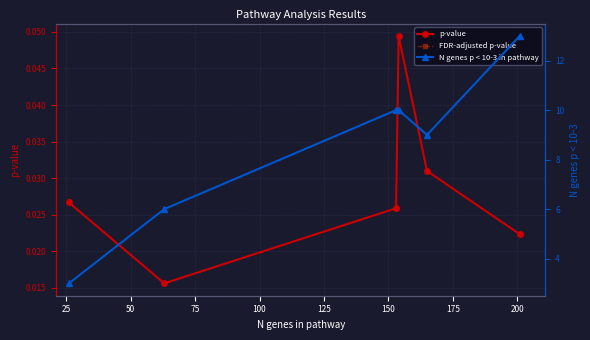

How many interior local peaks does the p-value series have?

1